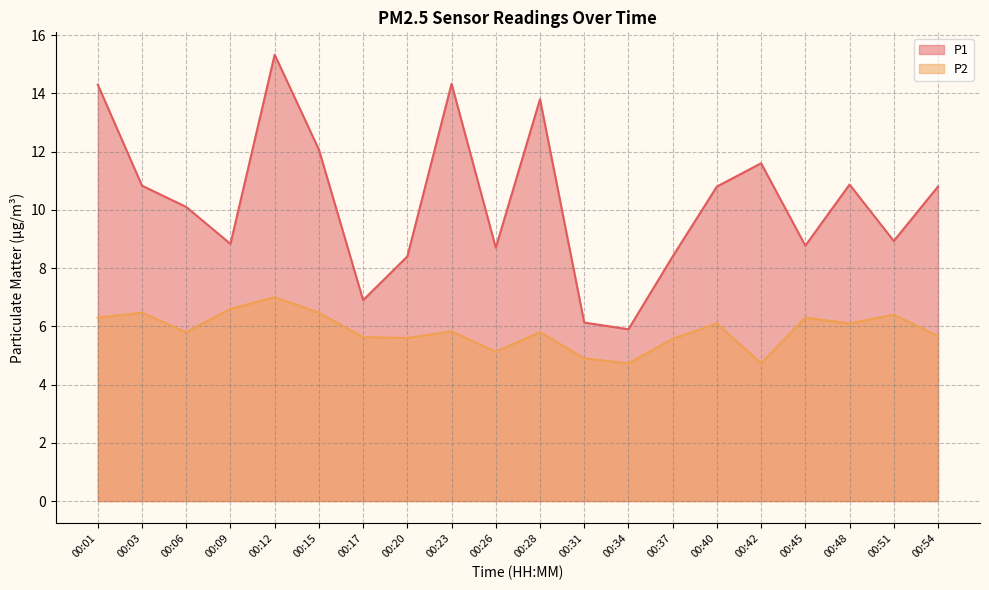

Which series has the widest spread of values?

P1